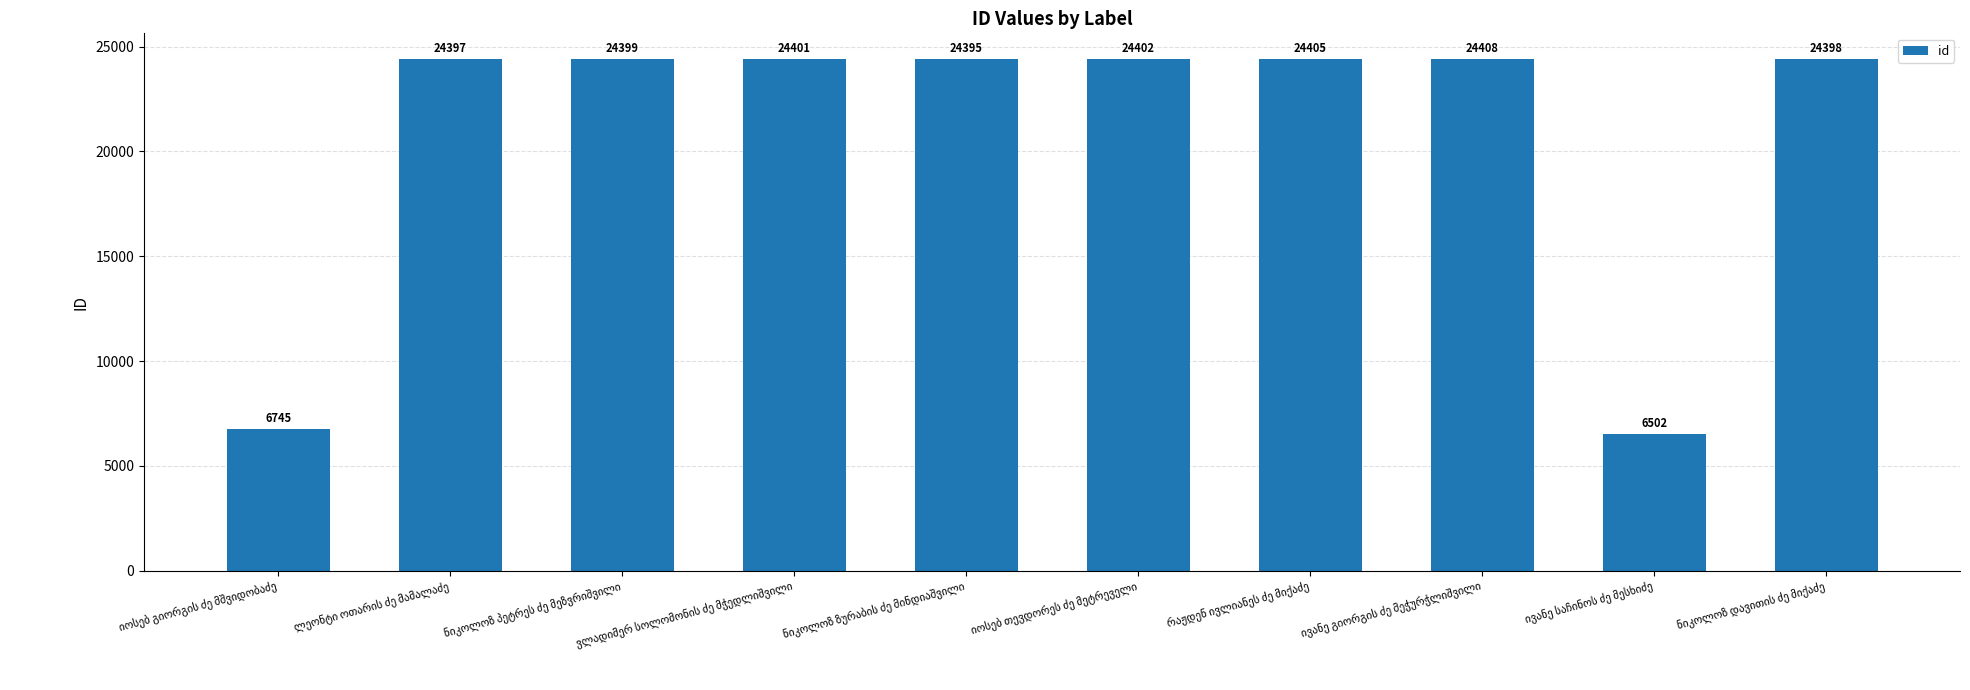

What is the greatest value displayed?

24408